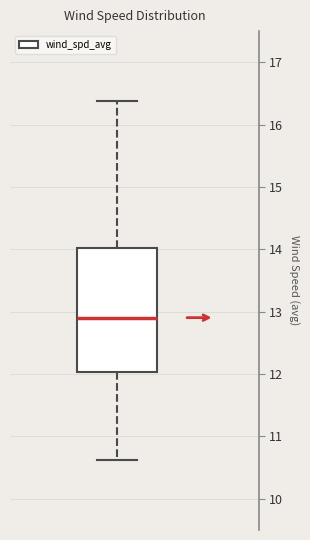

Transcribe this box plot: give where the median line is, the range the box spans, and where the two whiskers end, as read against the y-axis. The values are not printed on the chart, so give them approximately, as read against the axis.

median 12.9, box 12.0 to 14.0, whiskers 10.6 to 16.4